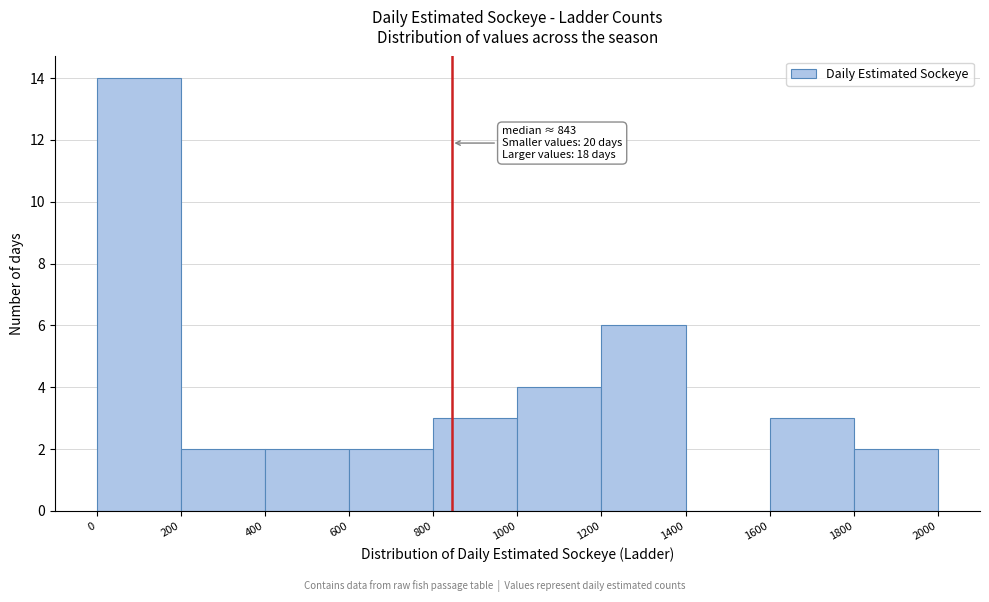

Which range on the x-axis has the tallest bar?

0 to 200